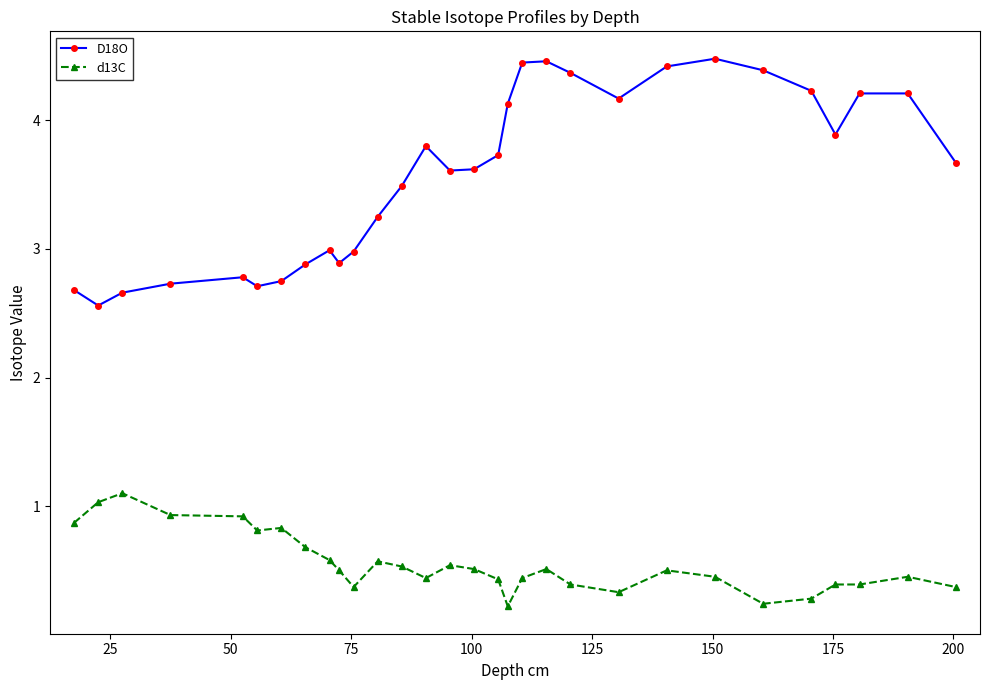

True or false: d13C has more than 2 points higher than both neighbors.

True